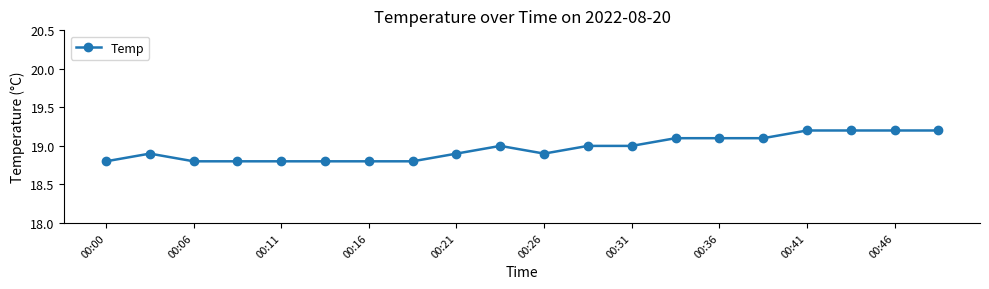

True or false: there are more than 1 points higher than both neighbors.

True